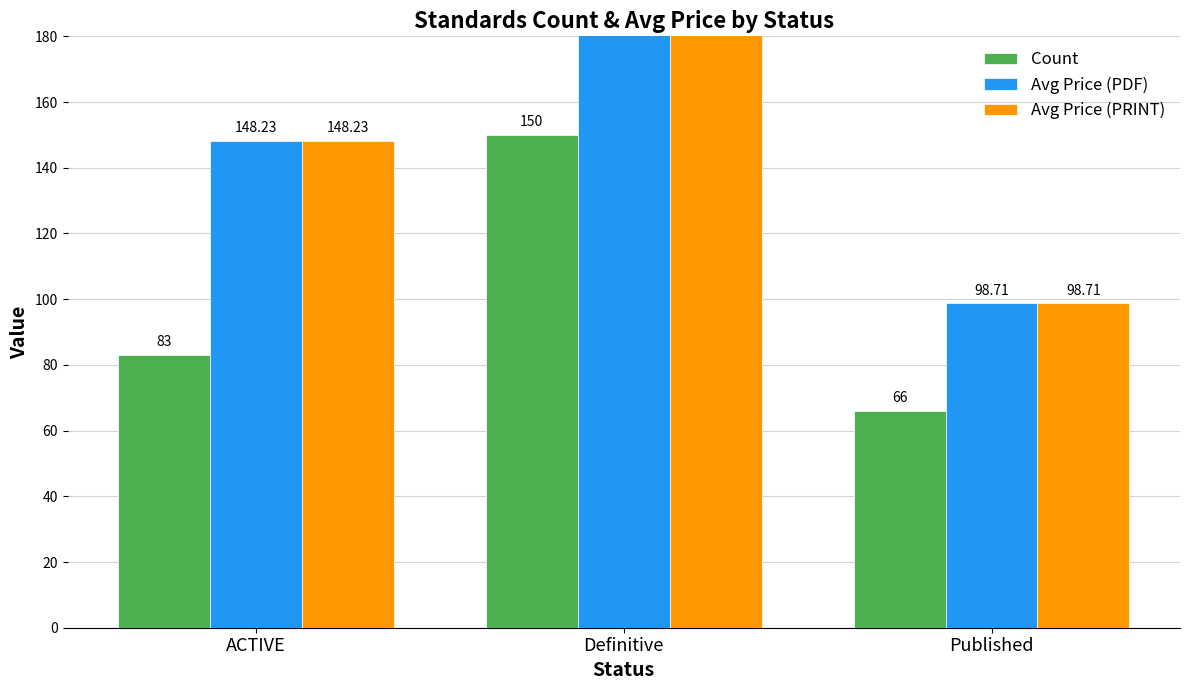

How many values in the Avg Price (PDF) series exceed 148?

2